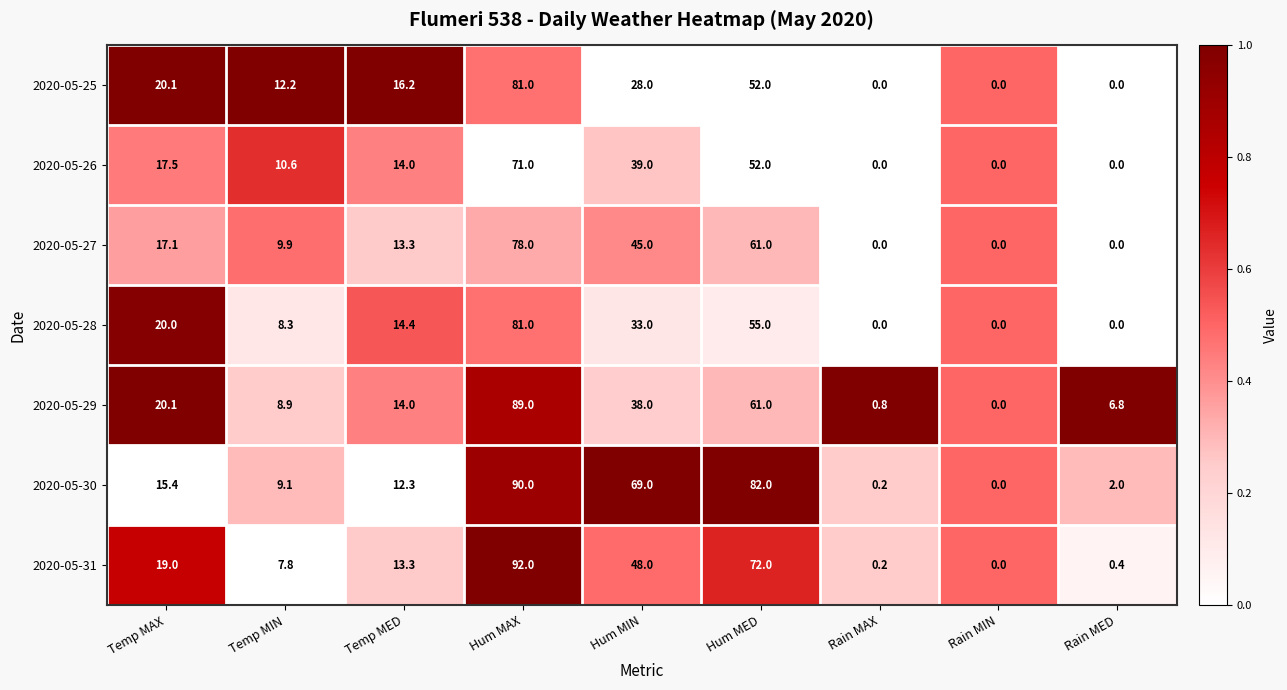

Rank the categories by 2020-05-30 value from highest to lowest.

Hum MAX, Hum MED, Hum MIN, Temp MAX, Temp MED, Temp MIN, Rain MED, Rain MAX, Rain MIN